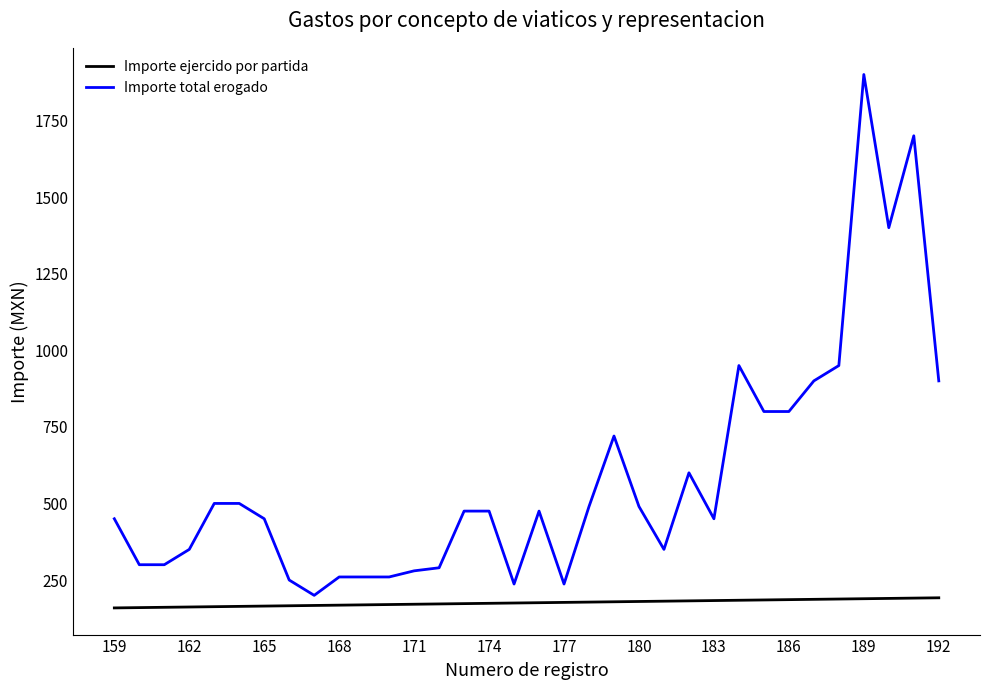

What is the smallest value displayed?

159